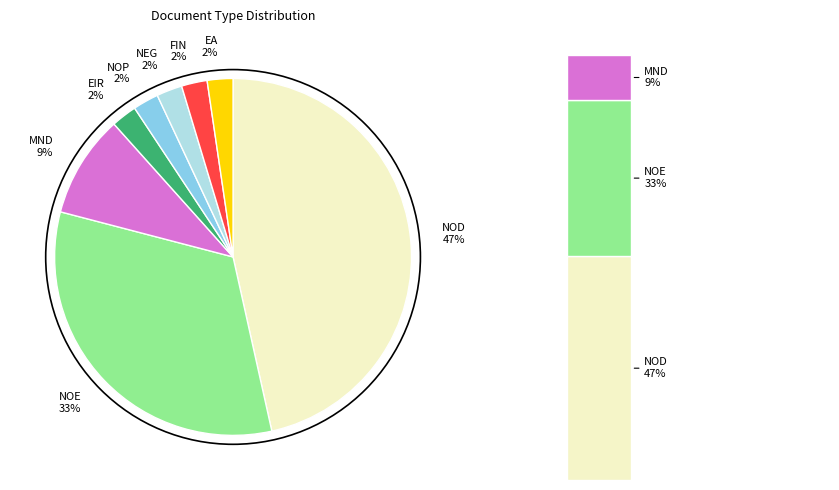

What percentage do MND and NOD together represent?

55.8%